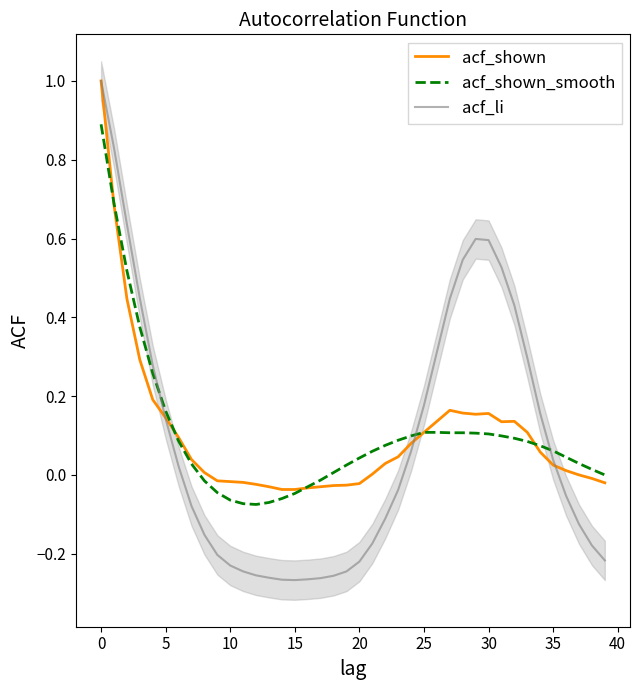

Is it true that acf_li equals -0.1 at 20?

False